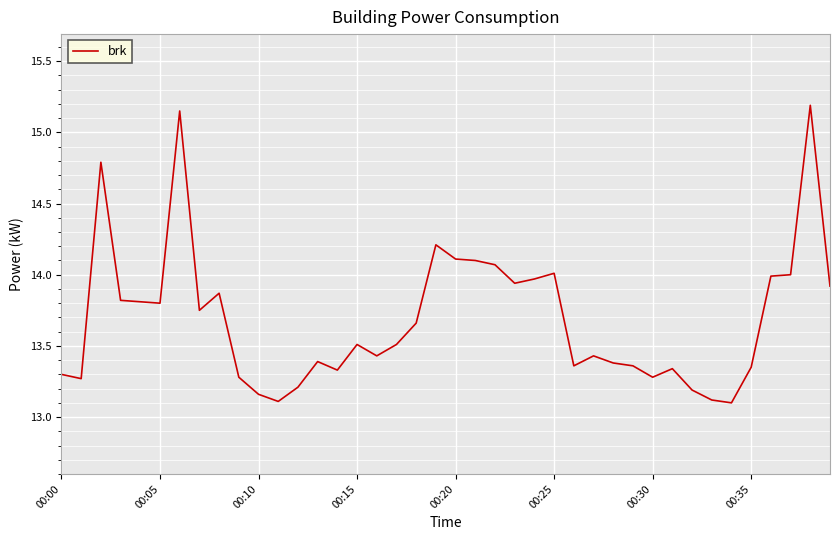

What is the minimum value shown in the chart?

13.1